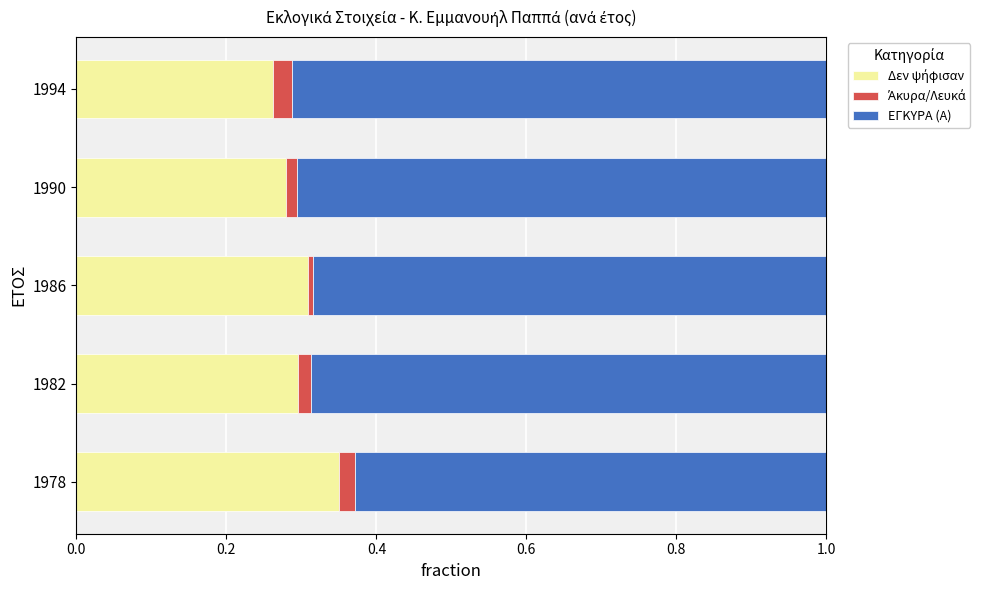

What is the total value across all series at 1978?

1.0